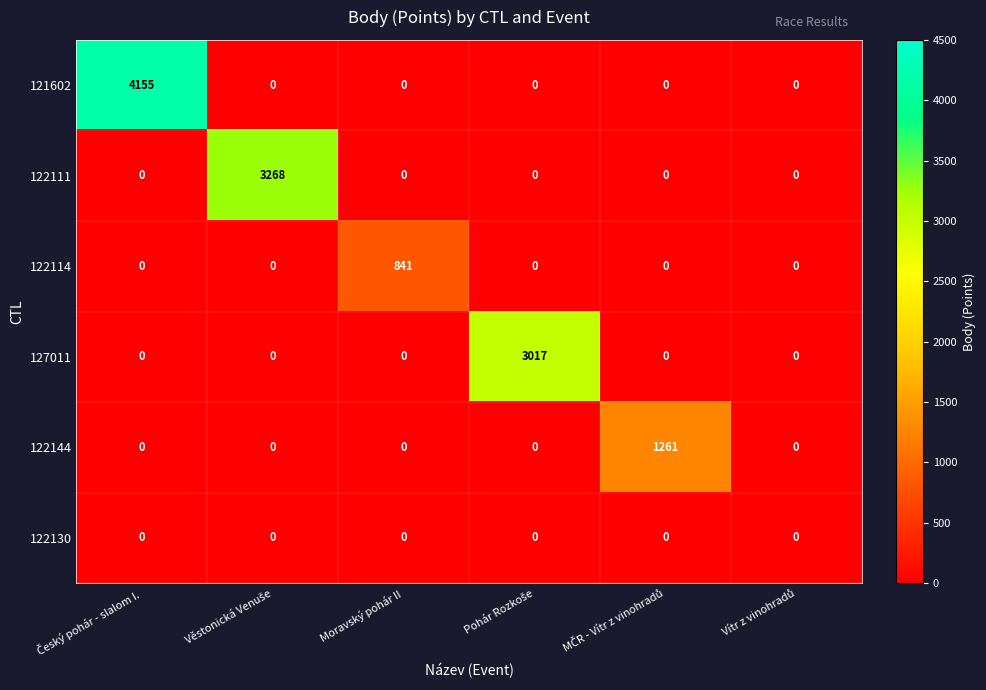

What is the sum of all 122144 values?

1261